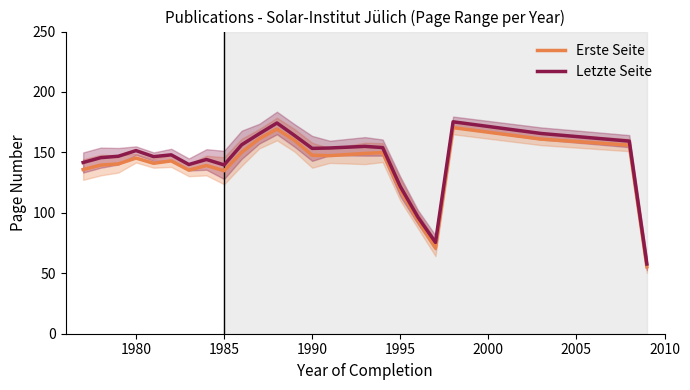

How many series are shown in this chart?

2